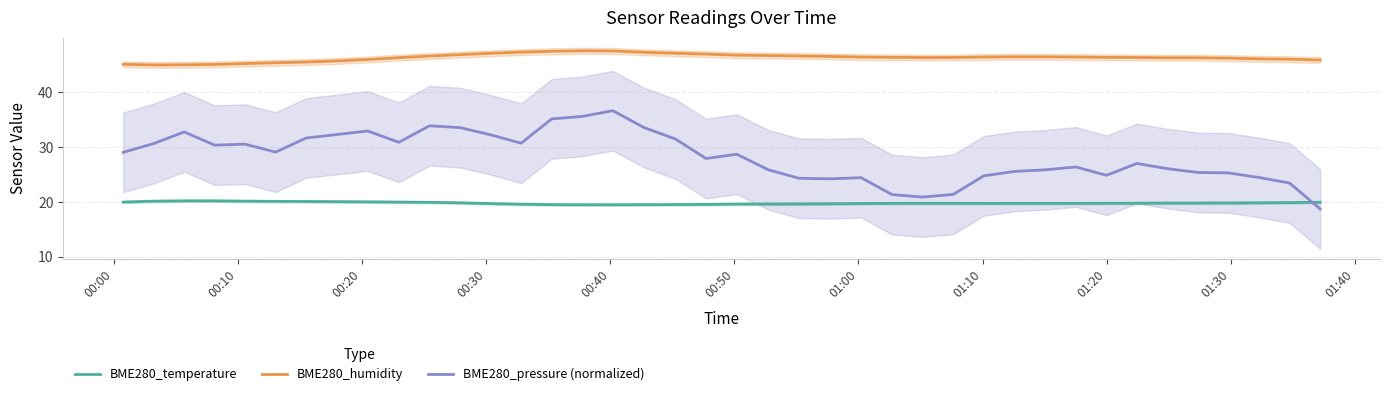

True or false: BME280_humidity and BME280_temperature cross at least once.

False